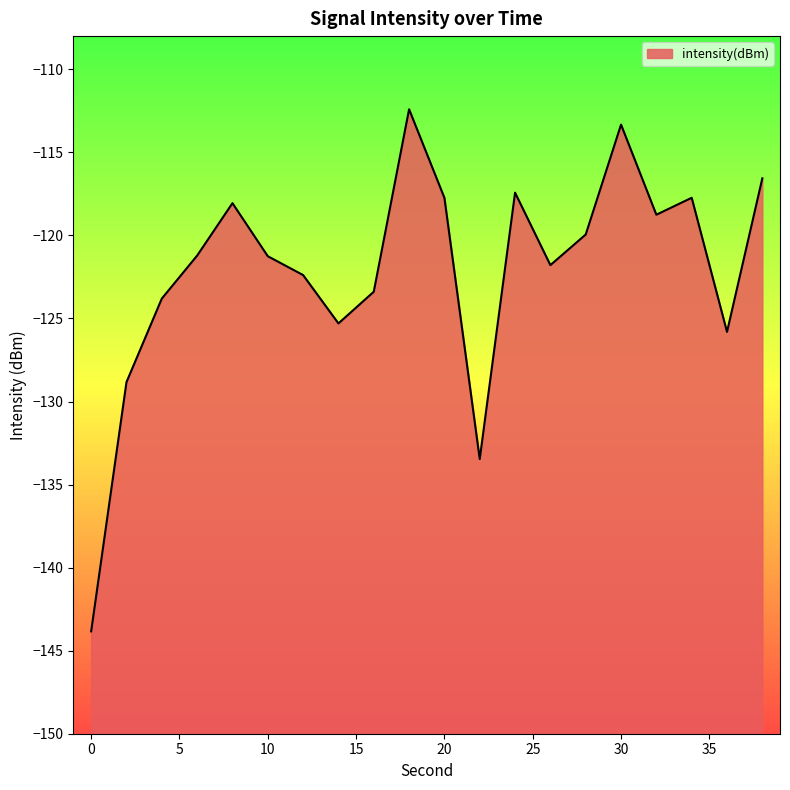

Where is the first local minimum?

14